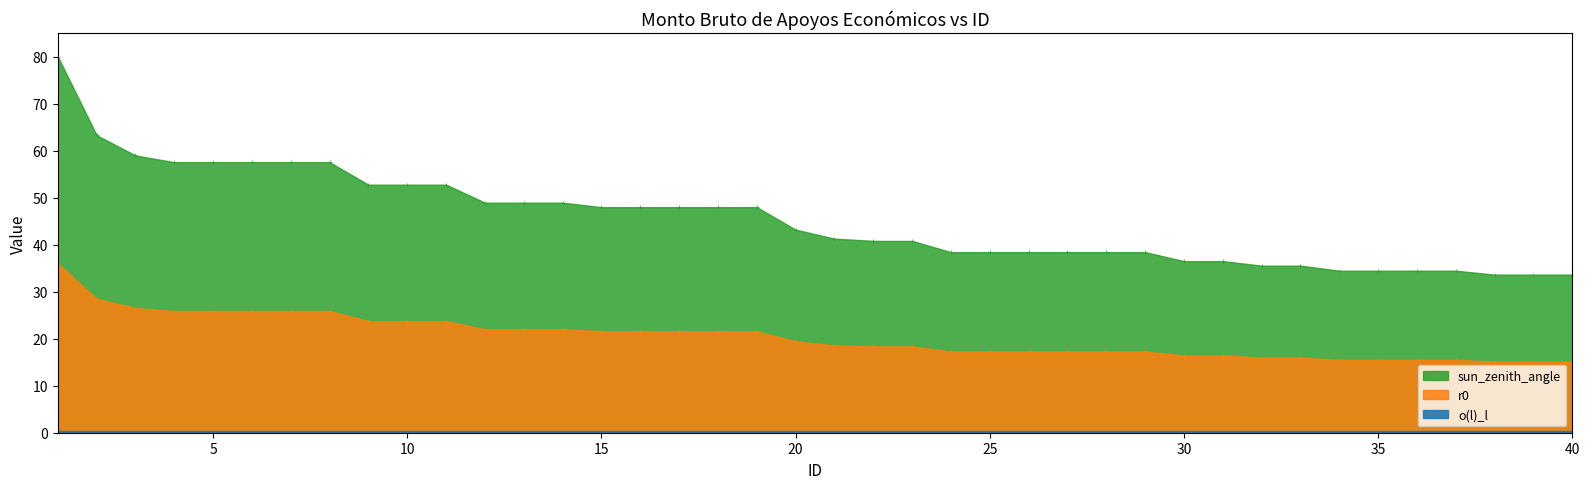

Approximately how many times larger is the value at 22 compared to 27?

1.1